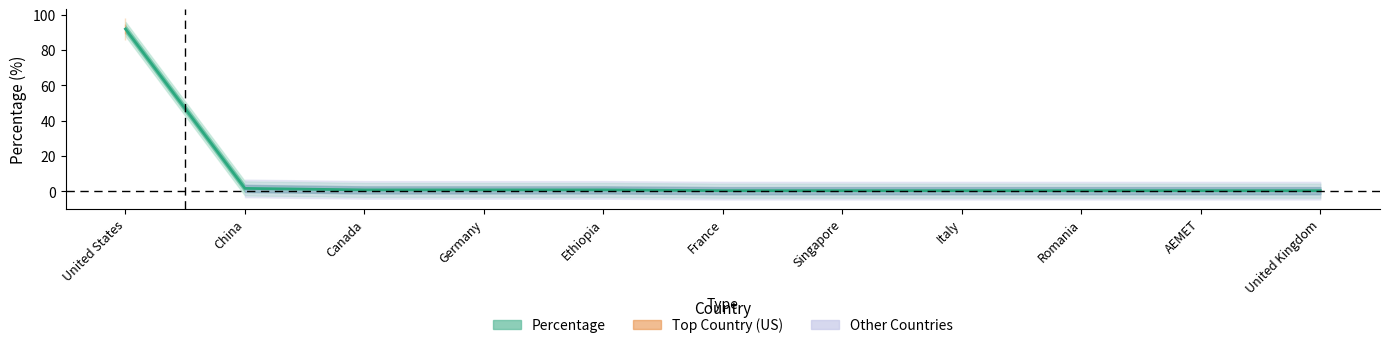

What is the smallest value displayed?

0.4